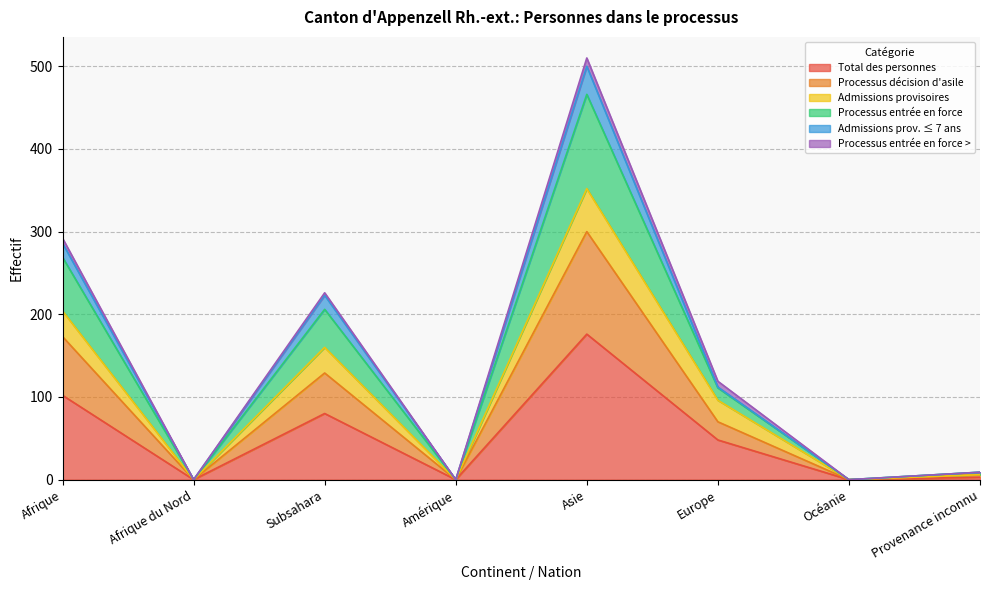

Where is Processus décision d'asile nearest to the value 150?

Subsahara